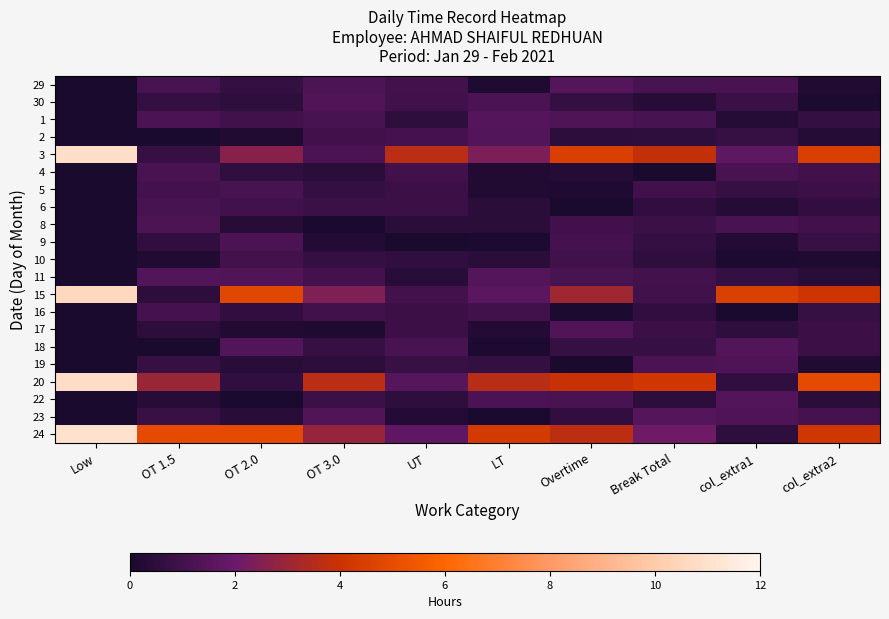

At which category is the sum across all series the highest?

Low